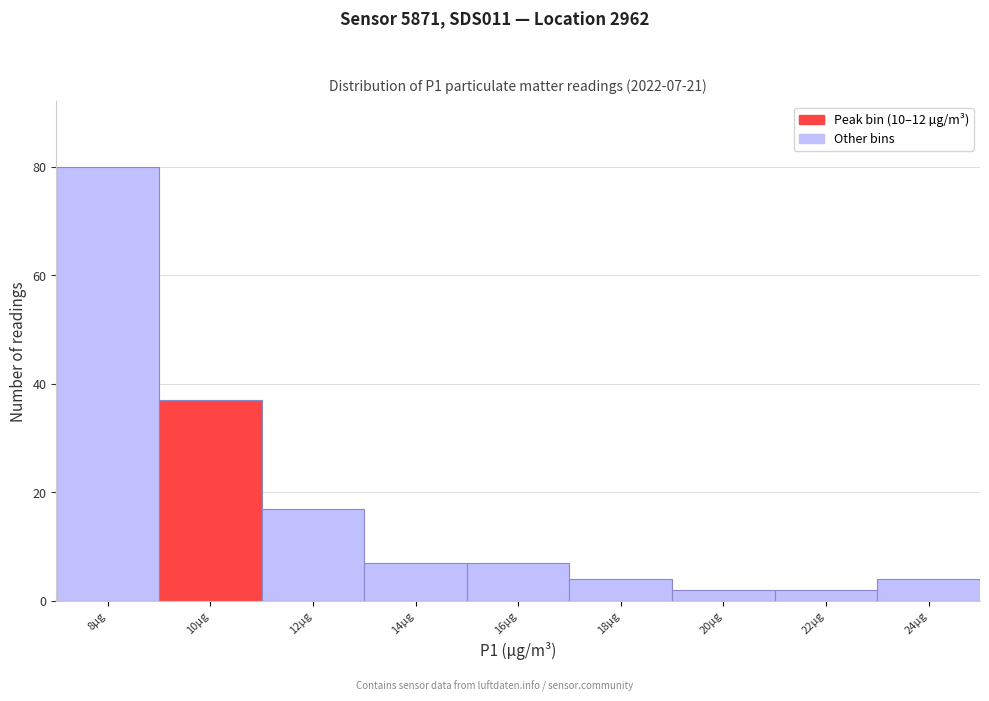

Reading left to right, extract all data points from this chart.

80	37	17	7	7	4	2	2	4